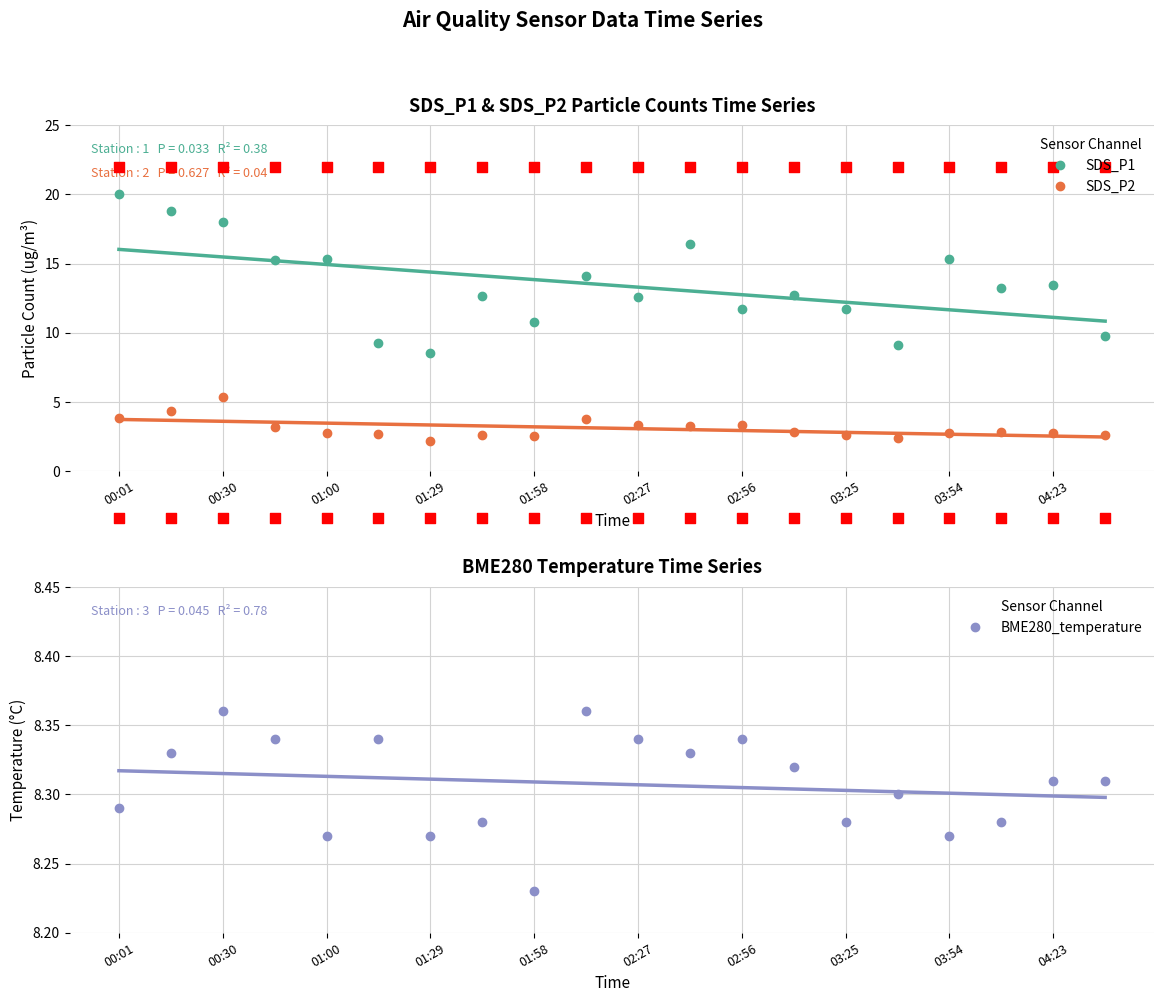

Which series has the widest spread of Y values?

SDS_P1